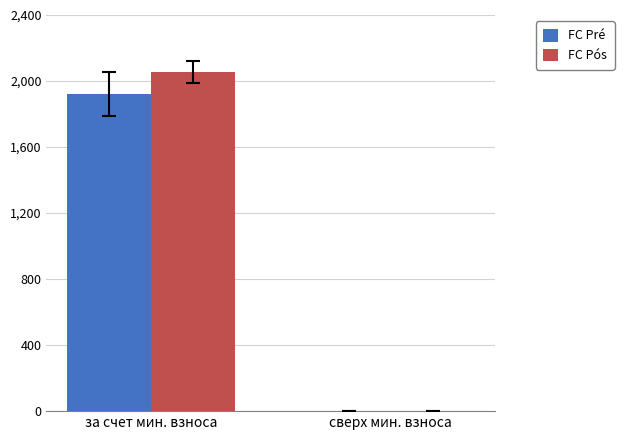

Where is FC Pré nearest to the value 961?

сверх мин. взноса